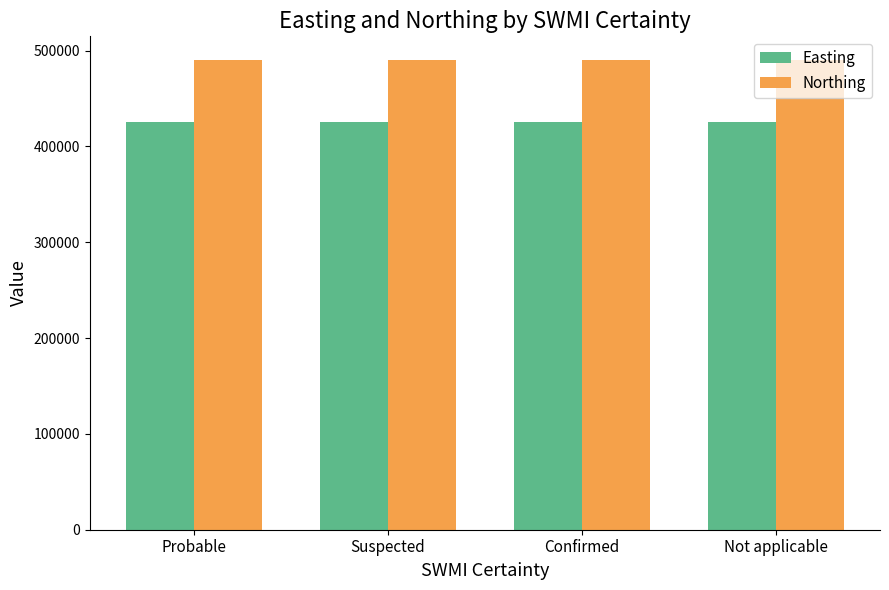

What is the spread (max minus min) of values at Not applicable?

65312